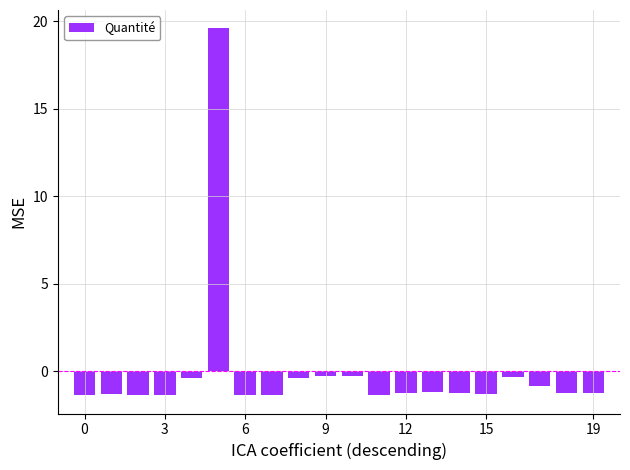

What is the difference between the maximum and minimum values?

21.0